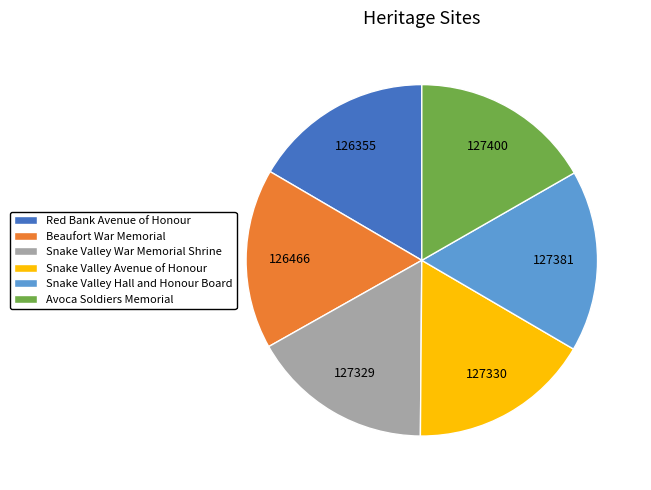

Approximately how many times larger is the value at Snake Valley Avenue of Honour compared to Snake Valley Hall and Honour Board?

1.0